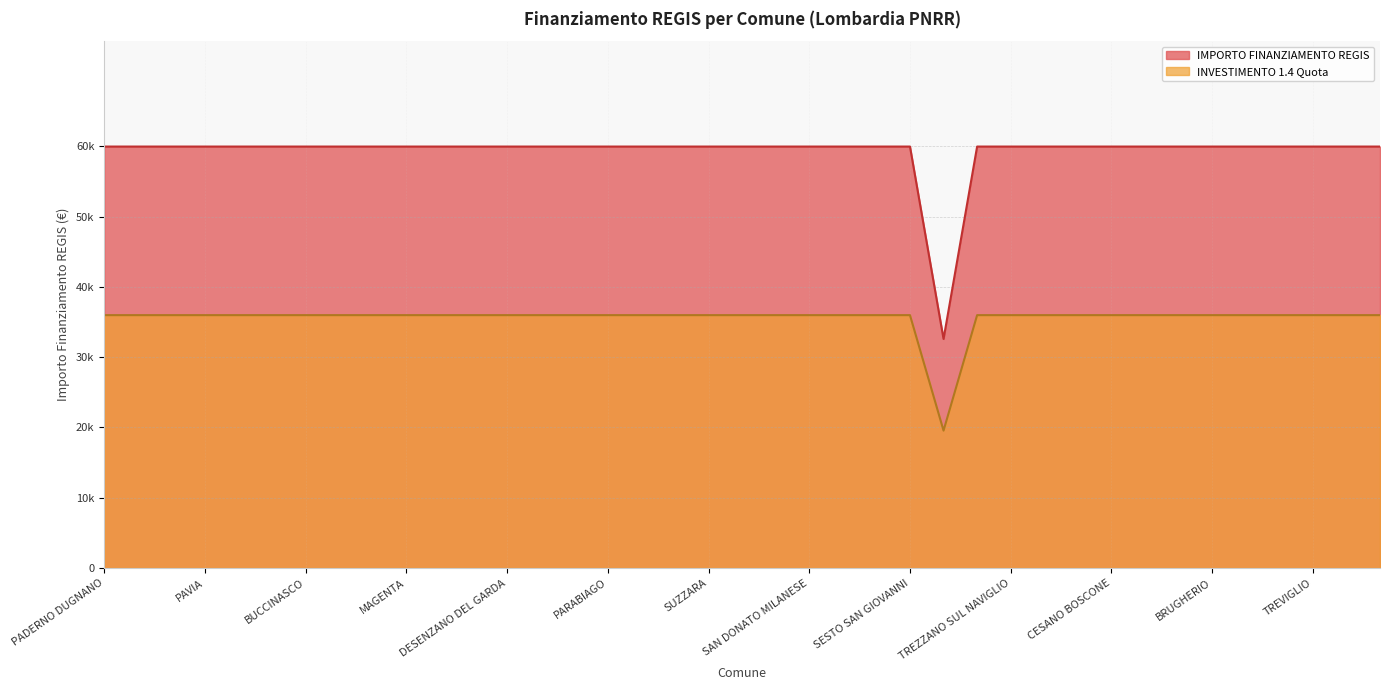

What position from the left is BUCCINASCO?

7